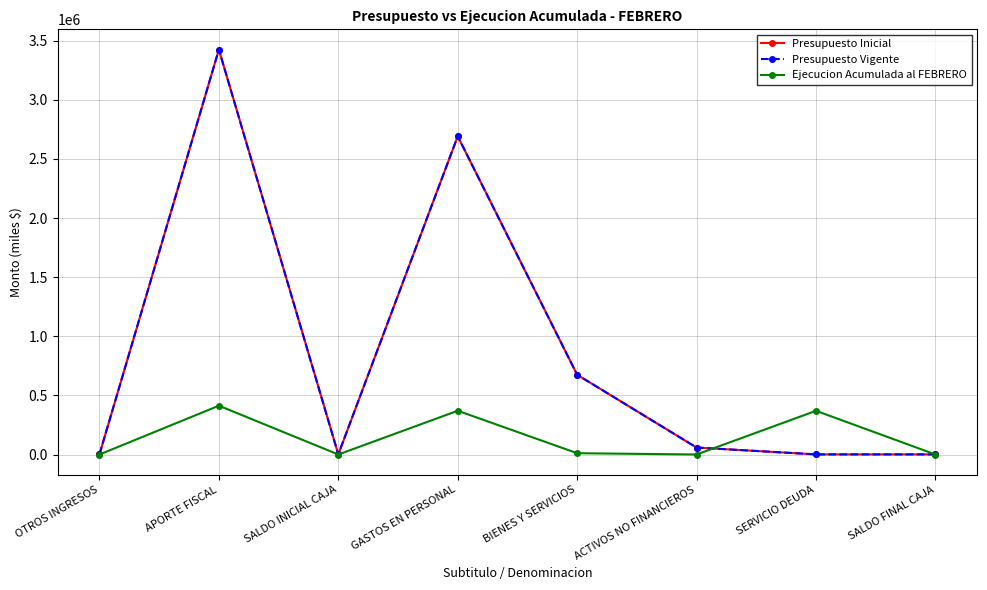

Does the chart have visible grid lines?

Yes